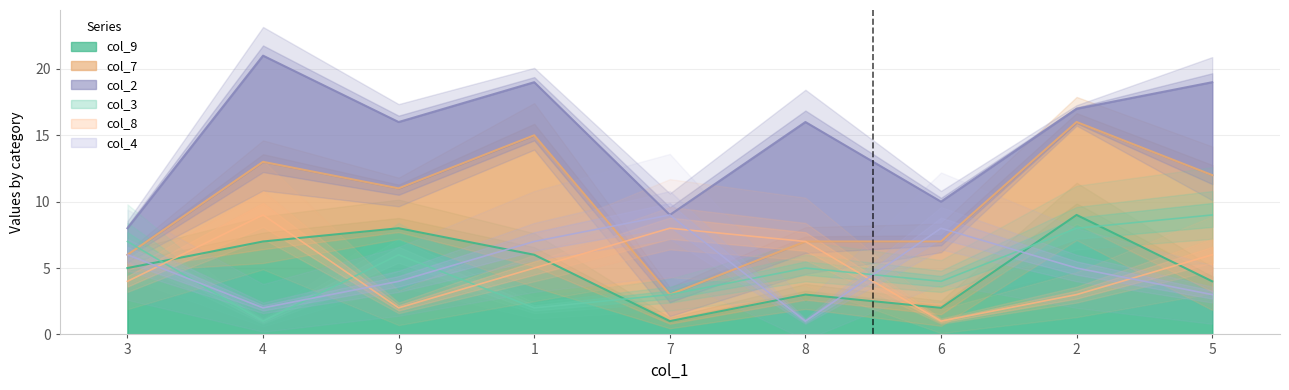

What is the difference between the col_8 values at 1 and 6?

4